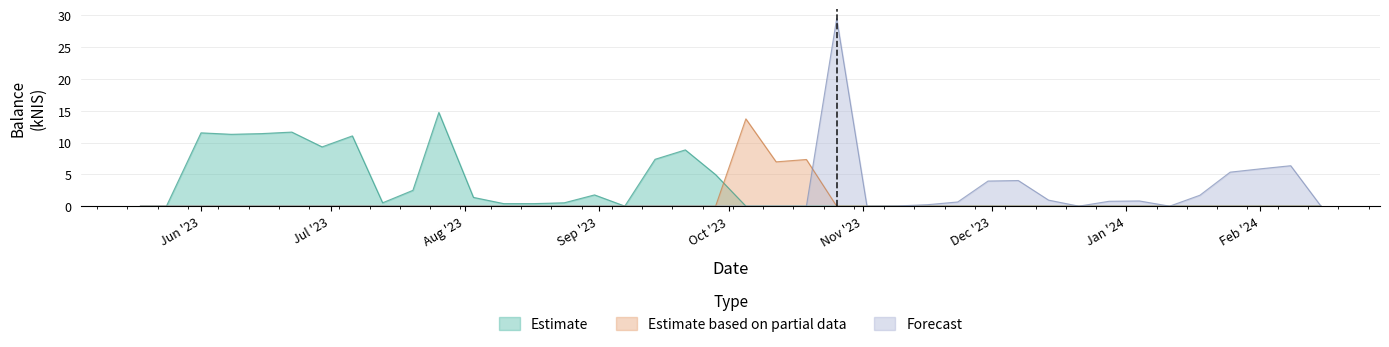

Reading left to right, extract all data points from this chart.

Estimate: 0.0	0.0	11.5	11.3	11.4	11.7	9.3	11.1	0.5	2.5	14.7	1.4	0.4	0.4	0.5	1.8	0.0	7.4	8.8	5.0	0.0	0.0	0.0	0.0	0.0	0.0	0.0	0.0	0.0	0.0	0.0	0.0	0.0	0.0	0.0	0.0	0.0	0.0	0.0	0.0
Estimate based on partial data: 0.0	0.0	0.0	0.0	0.0	0.0	0.0	0.0	0.0	0.0	0.0	0.0	0.0	0.0	0.0	0.0	0.0	0.0	0.0	0.0	13.7	7.0	7.3	0.0	0.0	0.0	0.0	0.0	0.0	0.0	0.0	0.0	0.0	0.0	0.0	0.0	0.0	0.0	0.0	0.0
Forecast: 0.0	0.0	0.0	0.0	0.0	0.0	0.0	0.0	0.0	0.0	0.0	0.0	0.0	0.0	0.0	0.0	0.0	0.0	0.0	0.0	0.0	0.0	0.0	29.5	0.0	0.0	0.2	0.7	4.0	4.0	0.9	0.0	0.8	0.8	0.0	1.7	5.3	5.9	6.4	0.0